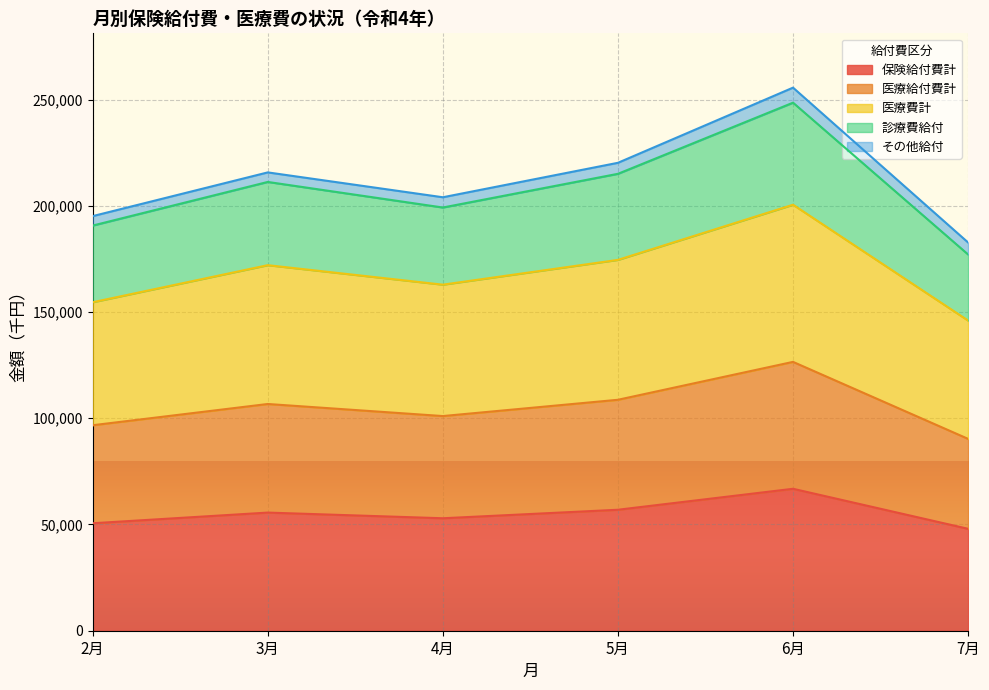

True or false: 医療給付費計 has more than 0 interior local peaks.

True